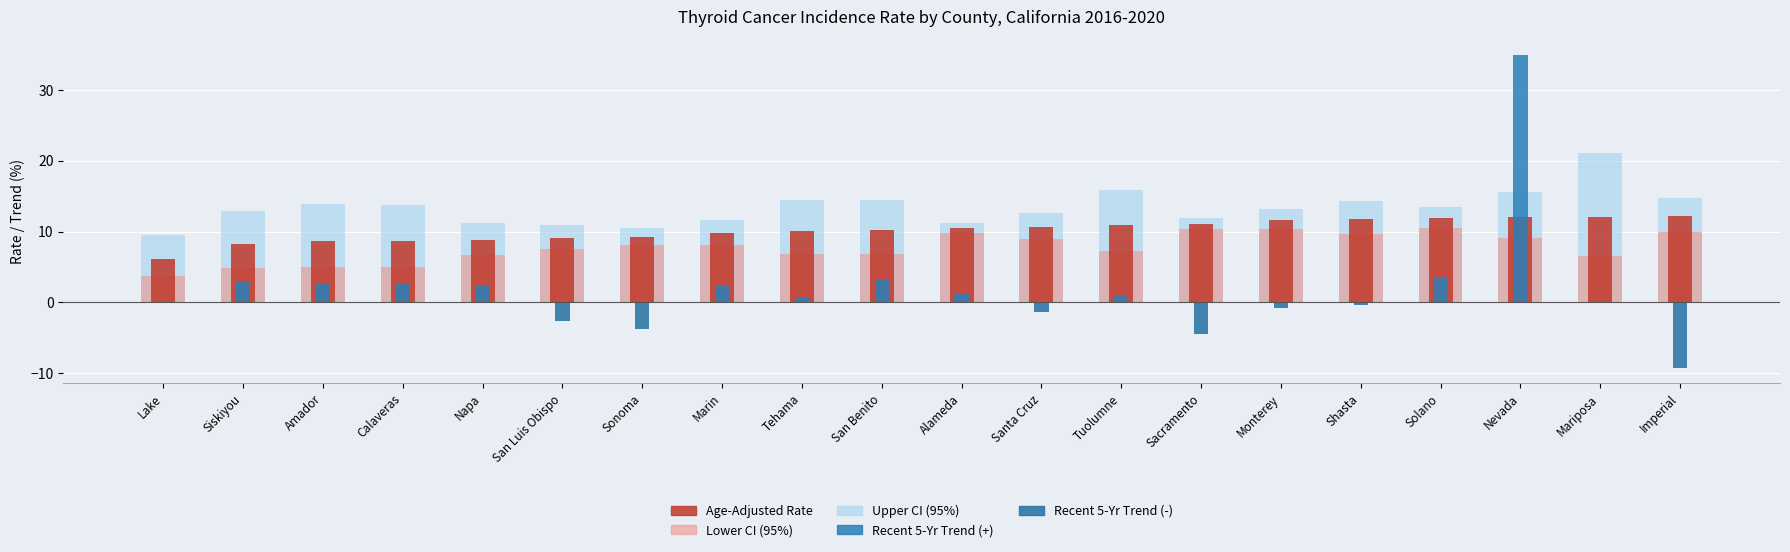

Reading left to right, list all the values displayed in this chart.

Upper CI (95%): Lake=9.5	Siskiyou=12.9	Amador=13.9	Calaveras=13.8	Napa=11.2	San Luis Obispo=10.9	Sonoma=10.5	Marin=11.7	Tehama=14.4	San Benito=14.5	Alameda=11.2	Santa Cruz=12.6	Tuolumne=15.8	Sacramento=11.9	Monterey=13.2	Shasta=14.3	Solano=13.4	Nevada=15.6	Mariposa=21.1	Imperial=14.8
Lower CI (95%): Lake=3.7	Siskiyou=4.9	Amador=5.0	Calaveras=5.0	Napa=6.7	San Luis Obispo=7.5	Sonoma=8.1	Marin=8.1	Tehama=6.8	San Benito=6.9	Alameda=9.8	Santa Cruz=9.0	Tuolumne=7.3	Sacramento=10.4	Monterey=10.3	Shasta=9.7	Solano=10.5	Nevada=9.1	Mariposa=6.6	Imperial=9.9
Age-Adjusted Rate: Lake=6.1	Siskiyou=8.2	Amador=8.6	Calaveras=8.6	Napa=8.8	San Luis Obispo=9.1	Sonoma=9.3	Marin=9.8	Tehama=10.1	San Benito=10.2	Alameda=10.5	Santa Cruz=10.7	Tuolumne=10.9	Sacramento=11.1	Monterey=11.7	Shasta=11.8	Solano=11.9	Nevada=12.0	Mariposa=12.1	Imperial=12.2
Recent 5-Yr Trend (positive): Lake=0.0	Siskiyou=2.9	Amador=2.7	Calaveras=2.7	Napa=2.5	San Luis Obispo=0.0	Sonoma=0.0	Marin=2.3	Tehama=0.7	San Benito=3.3	Alameda=1.4	Santa Cruz=0.0	Tuolumne=1.1	Sacramento=0.0	Monterey=0.0	Shasta=0.0	Solano=3.4	Nevada=34.9	Mariposa=0.0	Imperial=0.0
Recent 5-Yr Trend (negative): Lake=0.0	Siskiyou=0.0	Amador=0.0	Calaveras=0.0	Napa=0.0	San Luis Obispo=-2.6	Sonoma=-3.7	Marin=0.0	Tehama=0.0	San Benito=0.0	Alameda=0.0	Santa Cruz=-1.3	Tuolumne=0.0	Sacramento=-4.4	Monterey=-0.8	Shasta=-0.4	Solano=0.0	Nevada=0.0	Mariposa=0.0	Imperial=-9.2